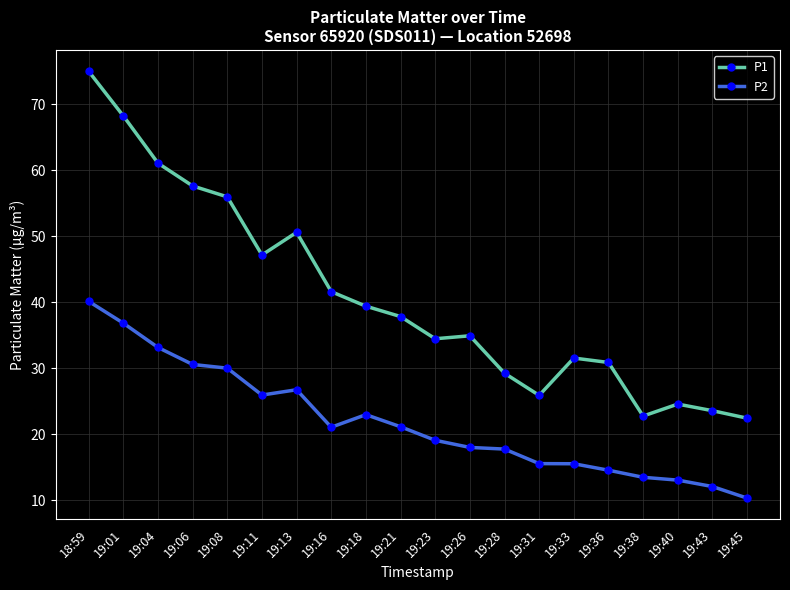

Where does the P1 series first go above 37?

18:59